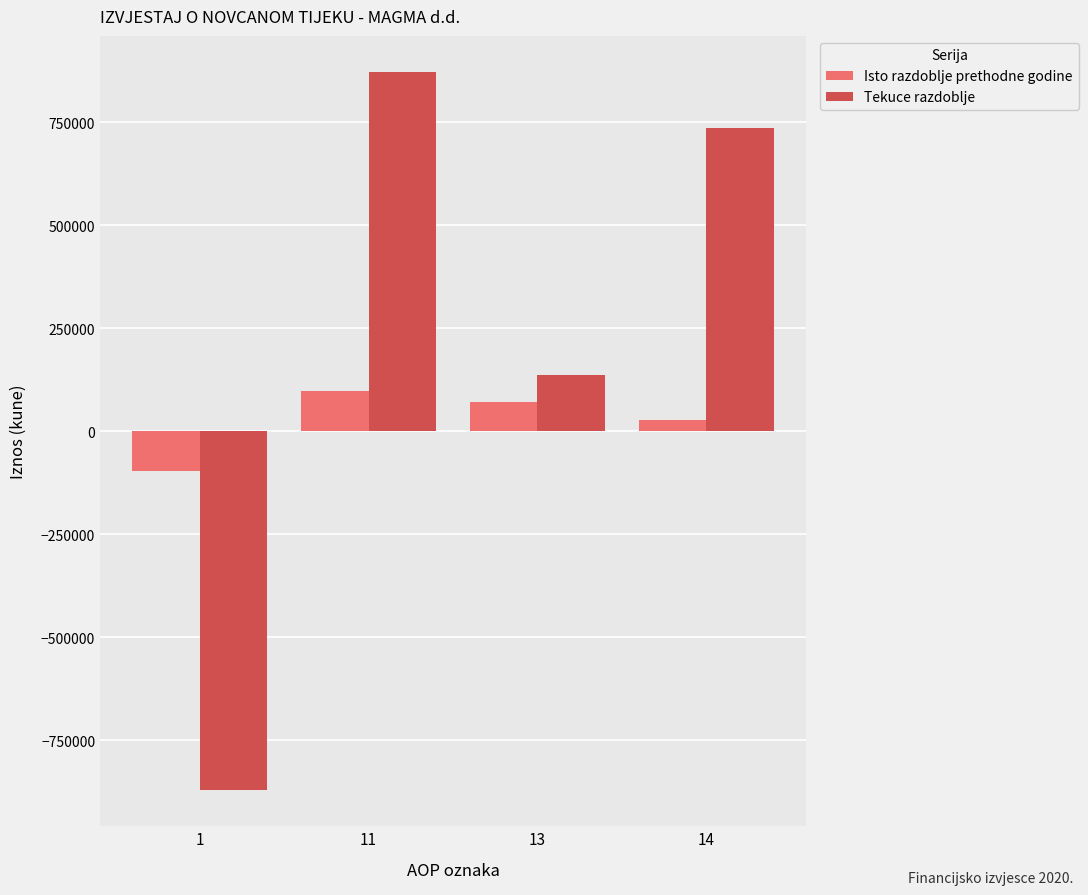

What is the smallest value displayed?

-872044